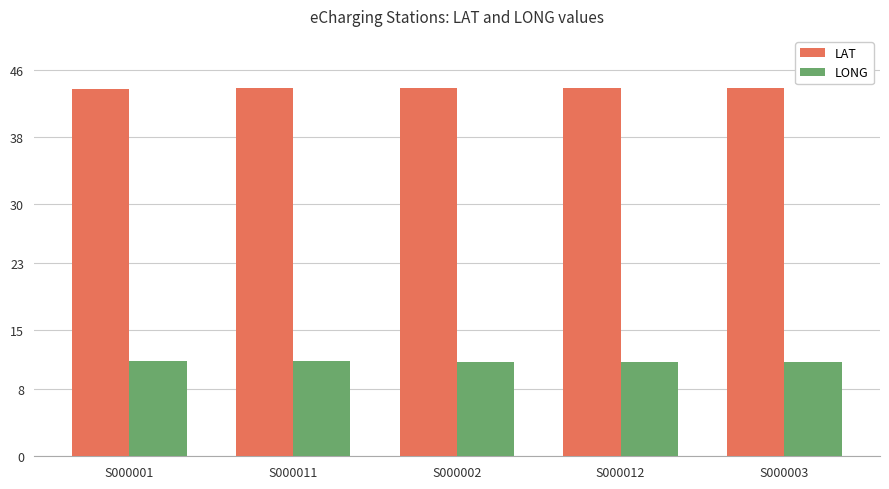

How many bars are there in total?

10